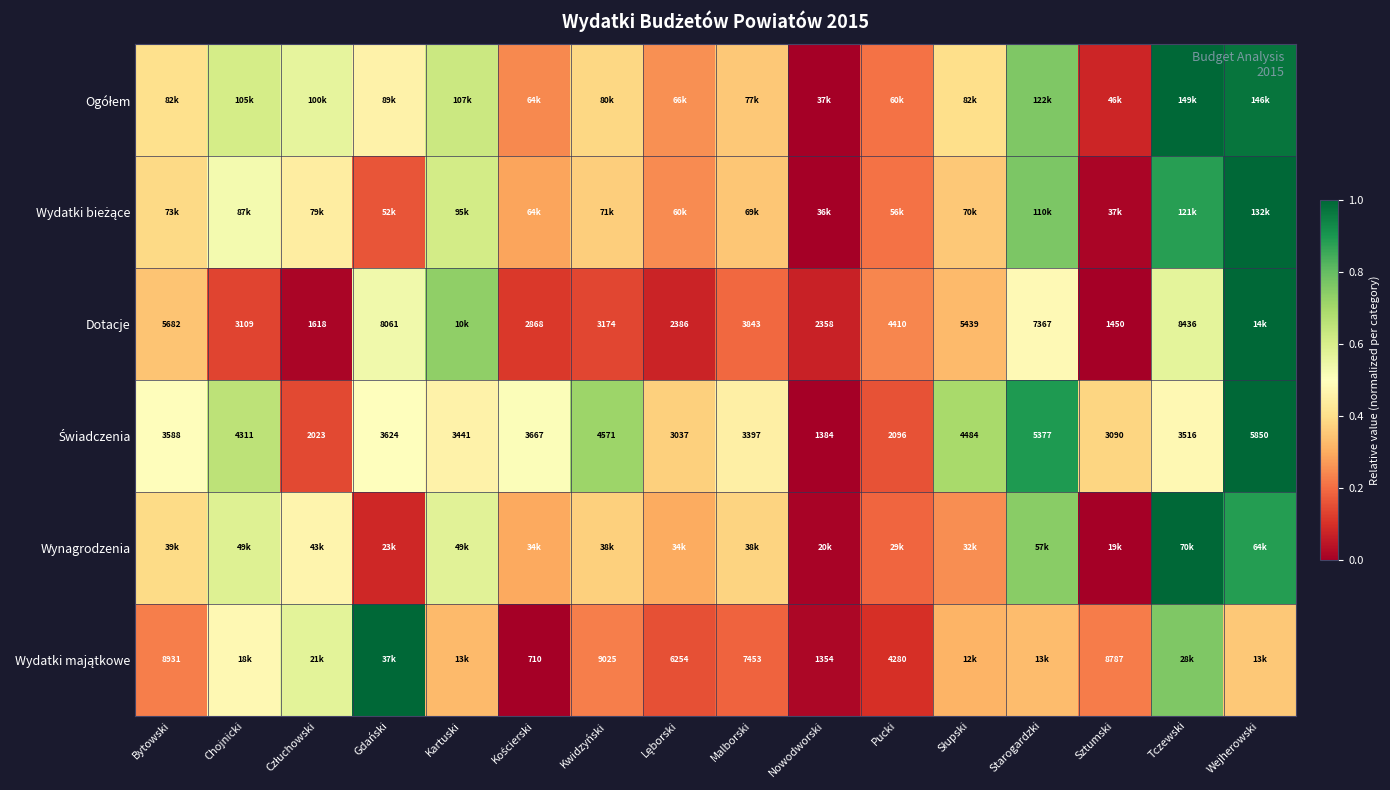

Is the value of Wydatki bieżące at Tczewski greater than the value of Ogółem at Bytowski?

Yes